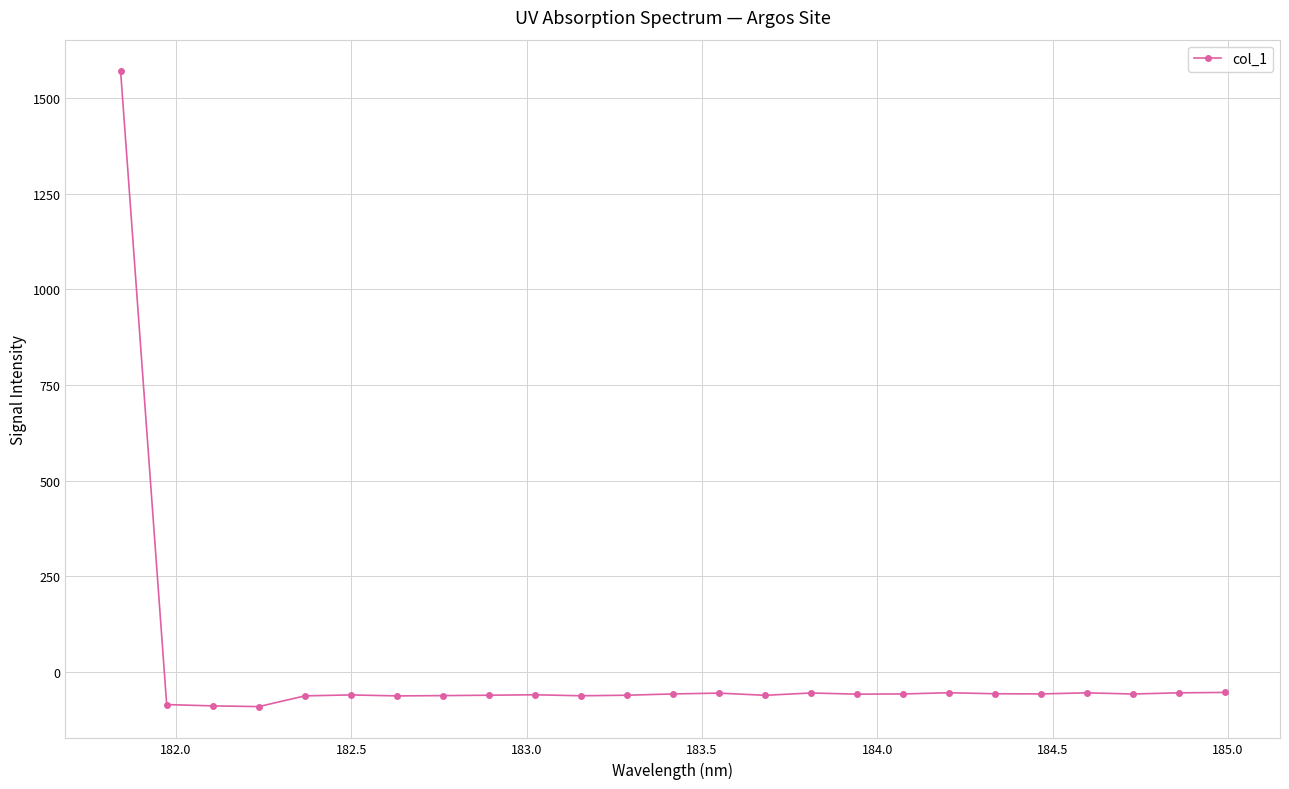

True or false: the data has more than 2 interior local peaks.

True